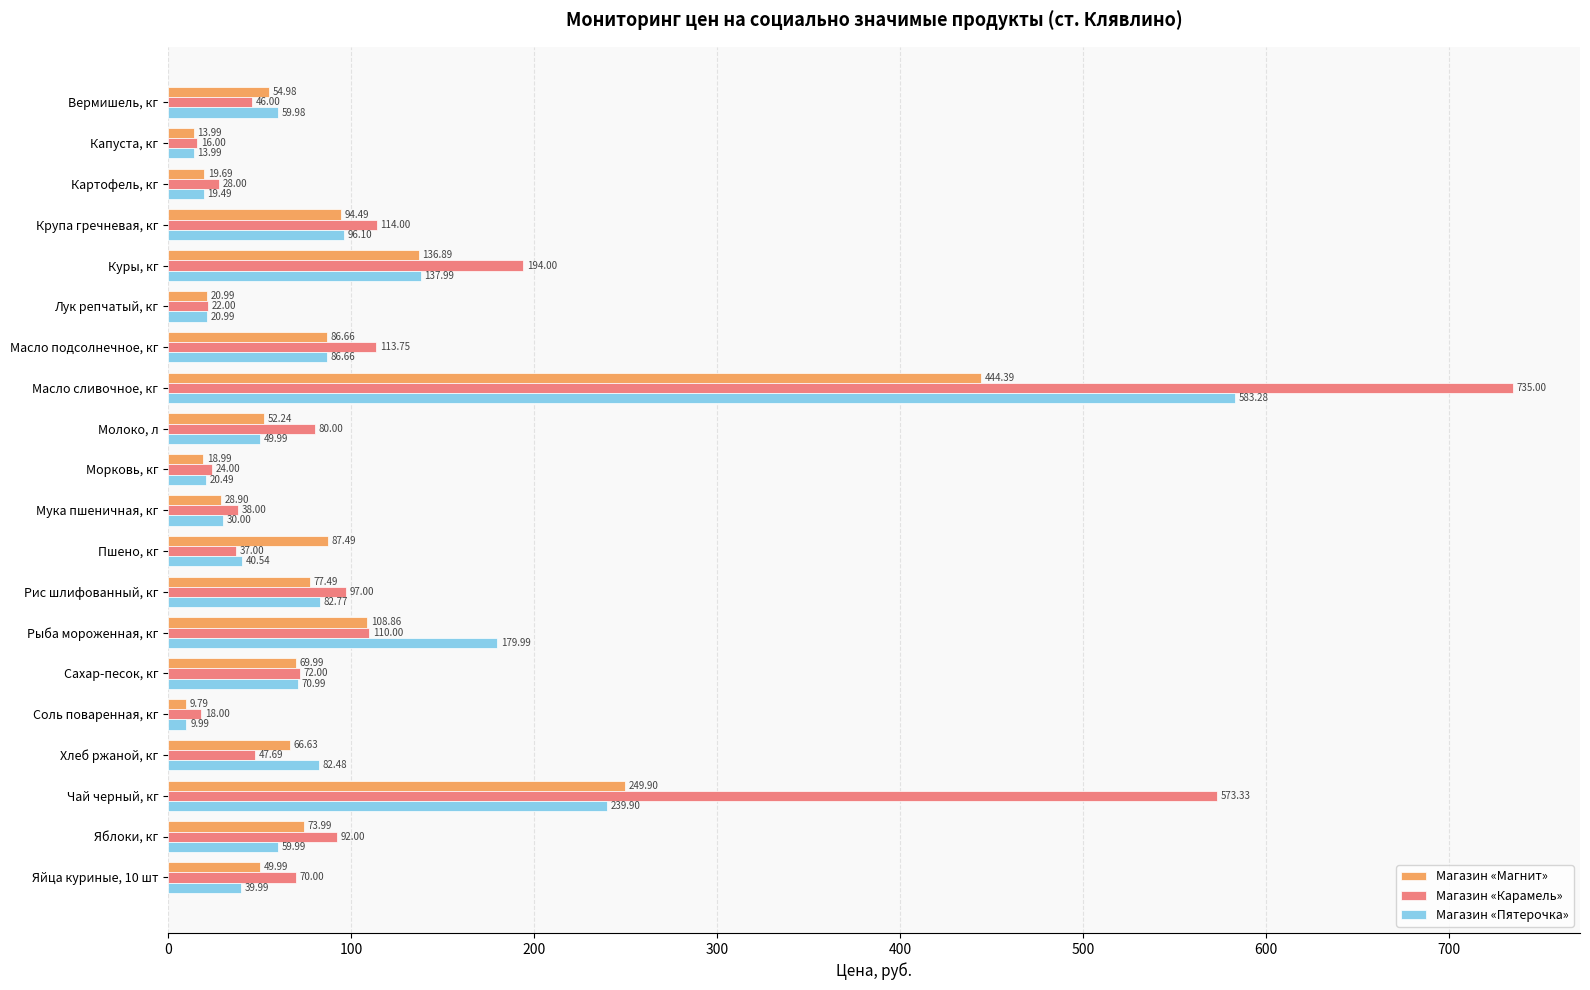

Where is Магазин «Магнит» nearest to the value 227?

Чай черный, кг